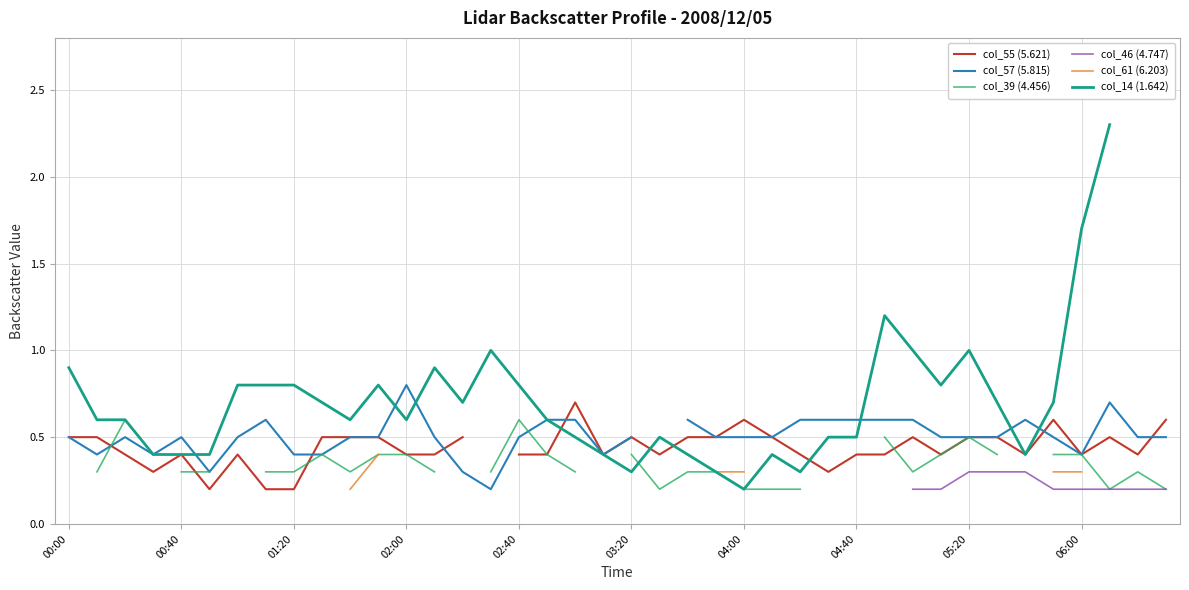

How many values in the col_39 (4.456) series exceed 0?

32